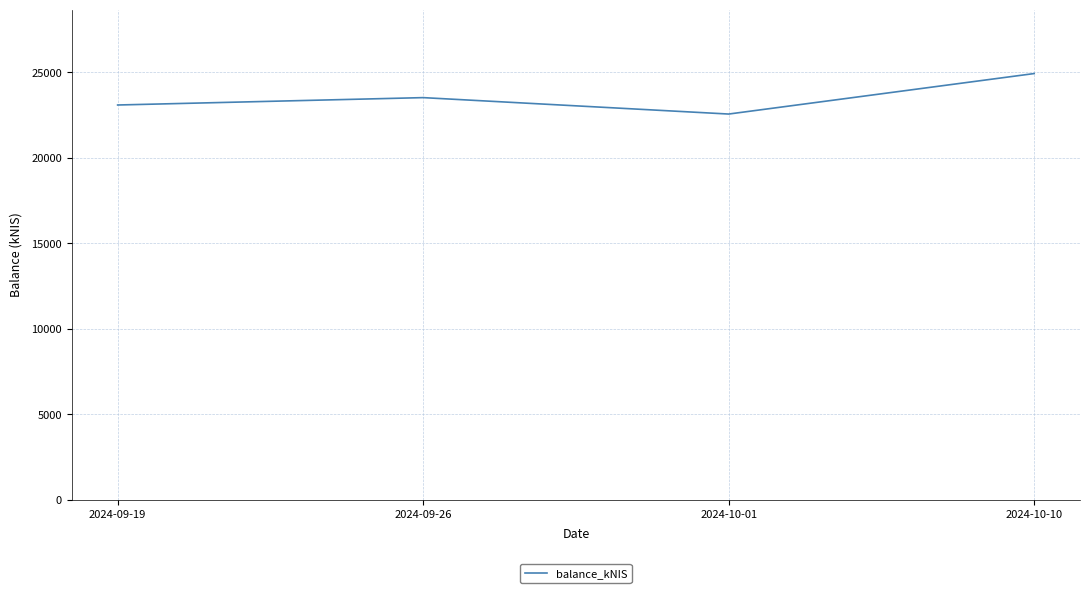

Reading right to left, extract all data points from this chart.

2024-10-10=24917.5	2024-10-01=22550.0	2024-09-26=23510.2	2024-09-19=23078.9